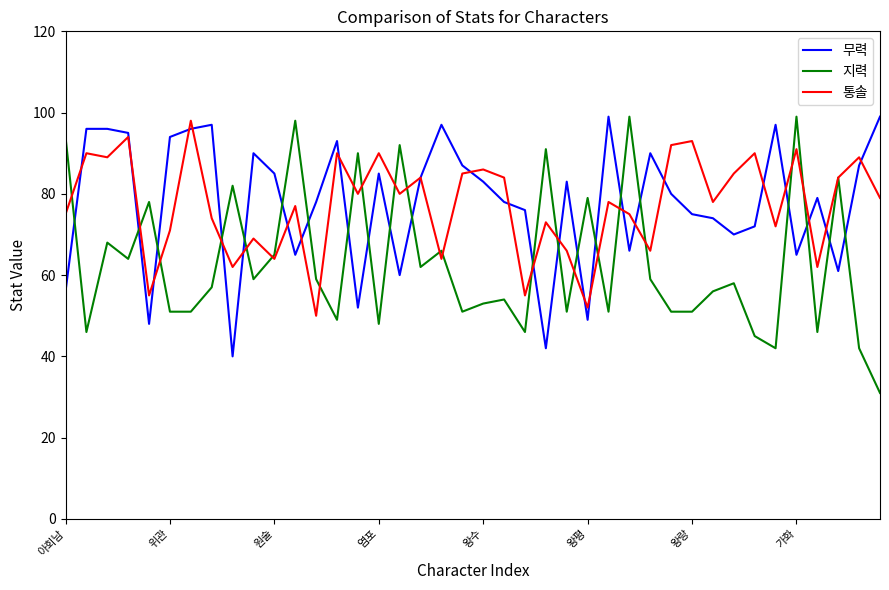

What is the smallest value displayed?

31